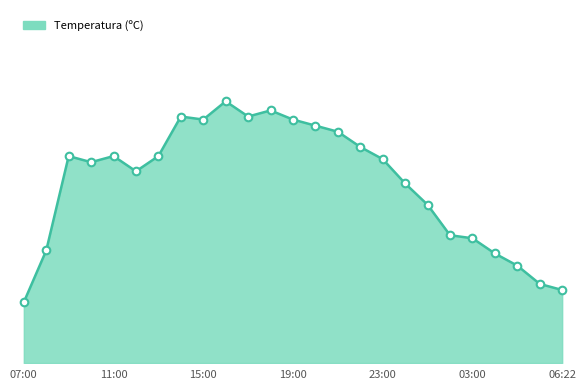

Is this an area chart (filled region under the line)?

Yes